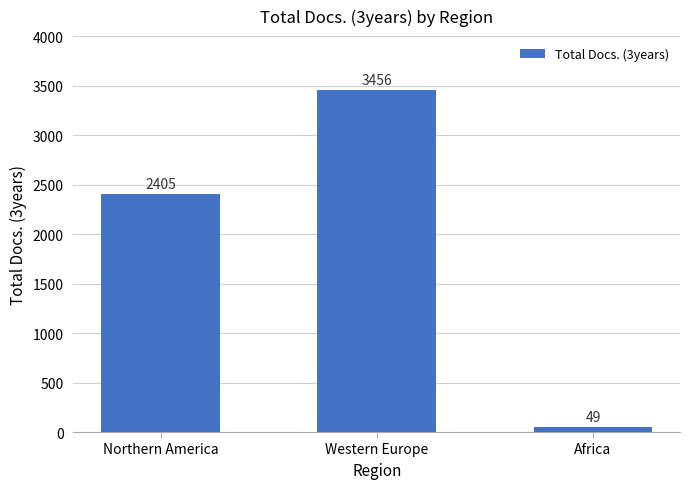

Rank the categories by value from highest to lowest.

Western Europe, Northern America, Africa